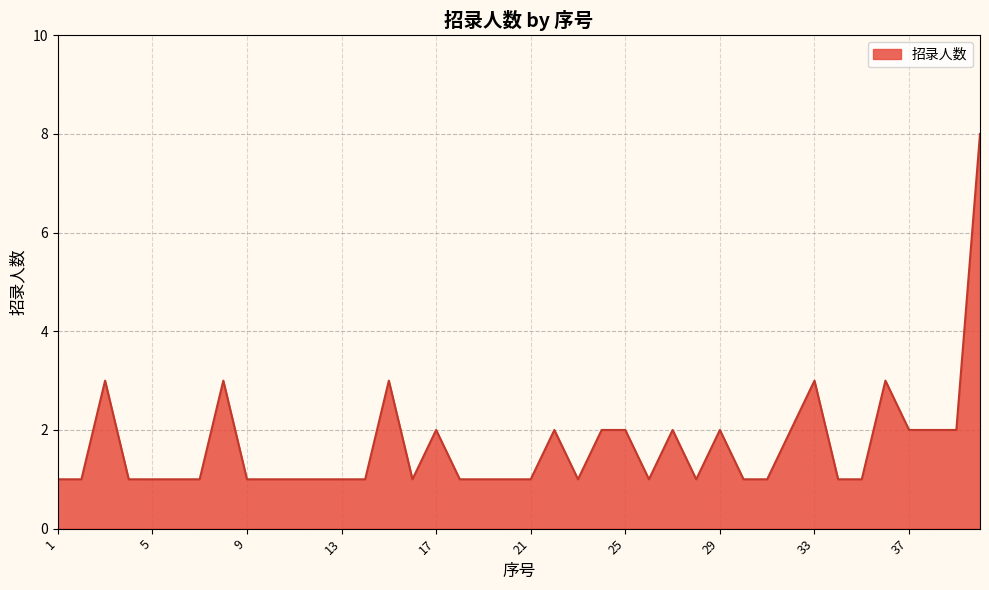

What is the greatest value displayed?

8